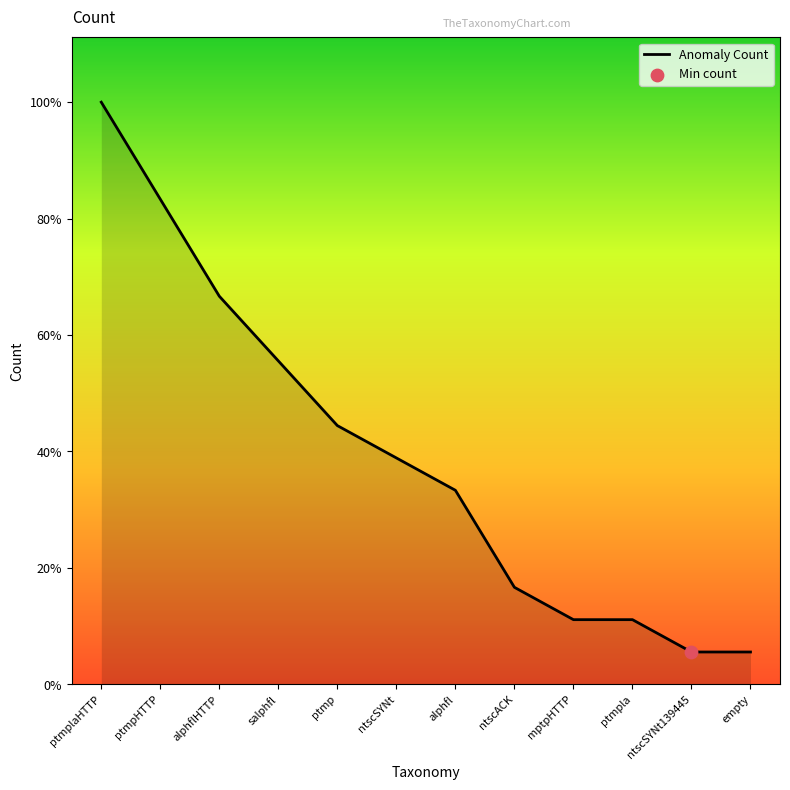

What is the ratio of the value at mptpHTTP to the value at ptmp?

0.2